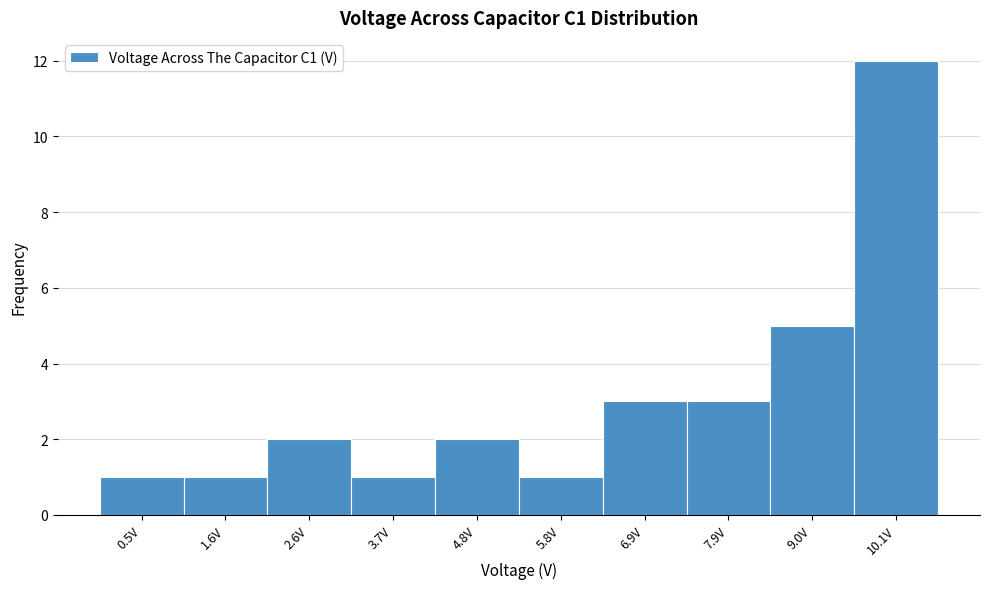

Reading left to right, transcribe this chart: for each bar, give the range it covers on the x-axis and its height. Neither the bar edges nor the heights are printed on the chart, so give them approximately, as read against the axes.

0.0 to 1.0: 1
1.0 to 2.2: 1
2.2 to 3.2: 2
3.2 to 4.2: 1
4.2 to 5.2: 2
5.2 to 6.4: 1
6.4 to 7.4: 3
7.4 to 8.4: 3
8.4 to 9.6: 5
9.6 to 10.6: 12